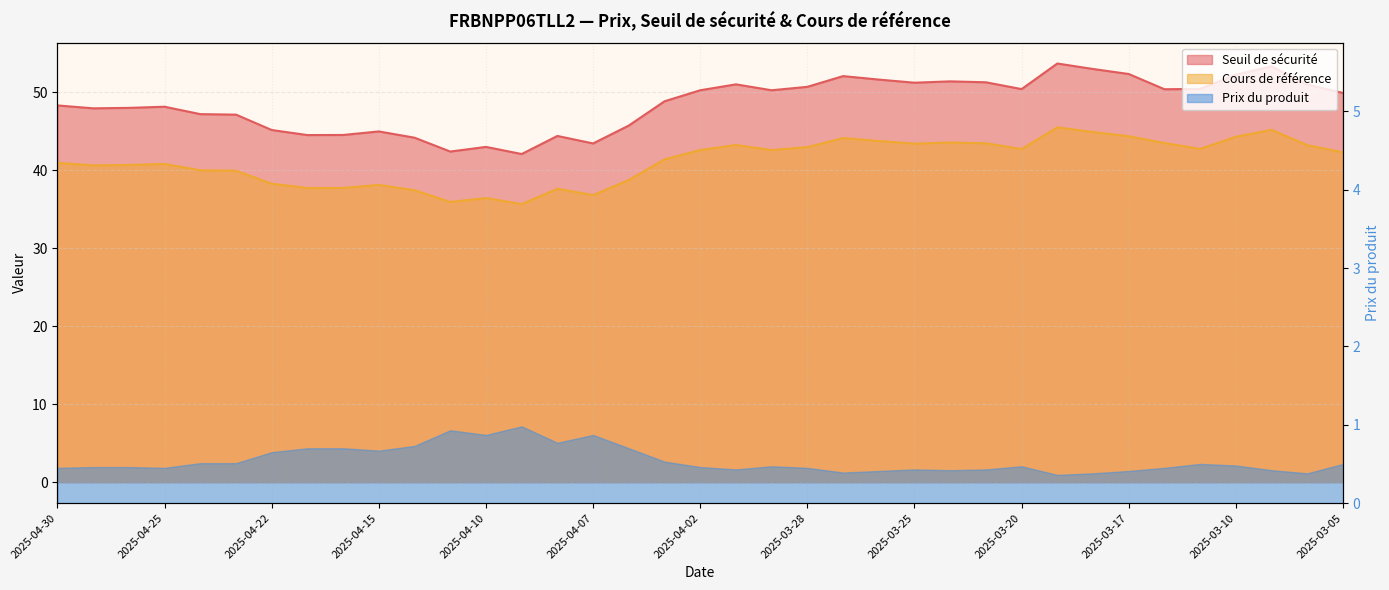

What is the sum of the Cours de référence values at 2025-04-01 and 2025-03-21?

86.7